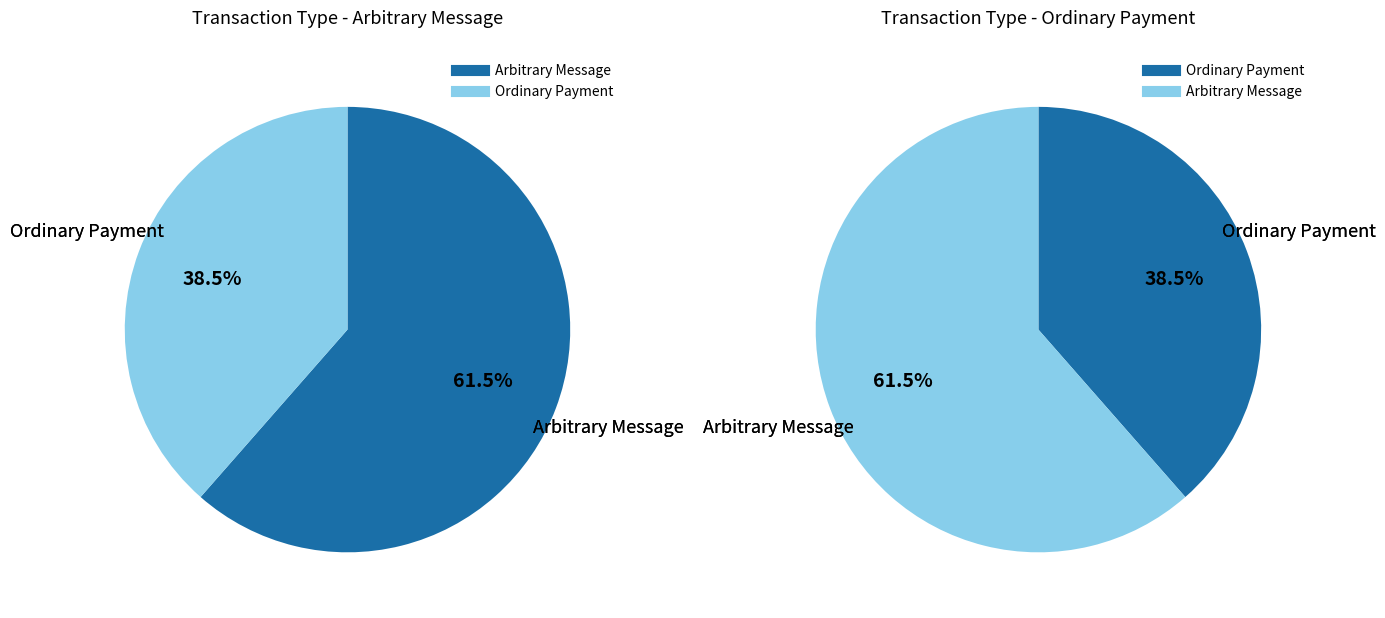

Is it true that 702663 is 47% of the pie?

False